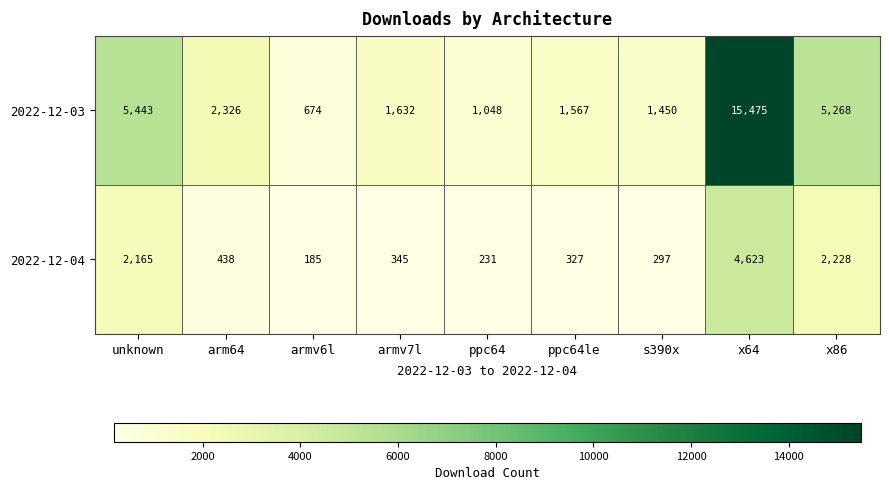

At which category is the sum across all series the highest?

x64